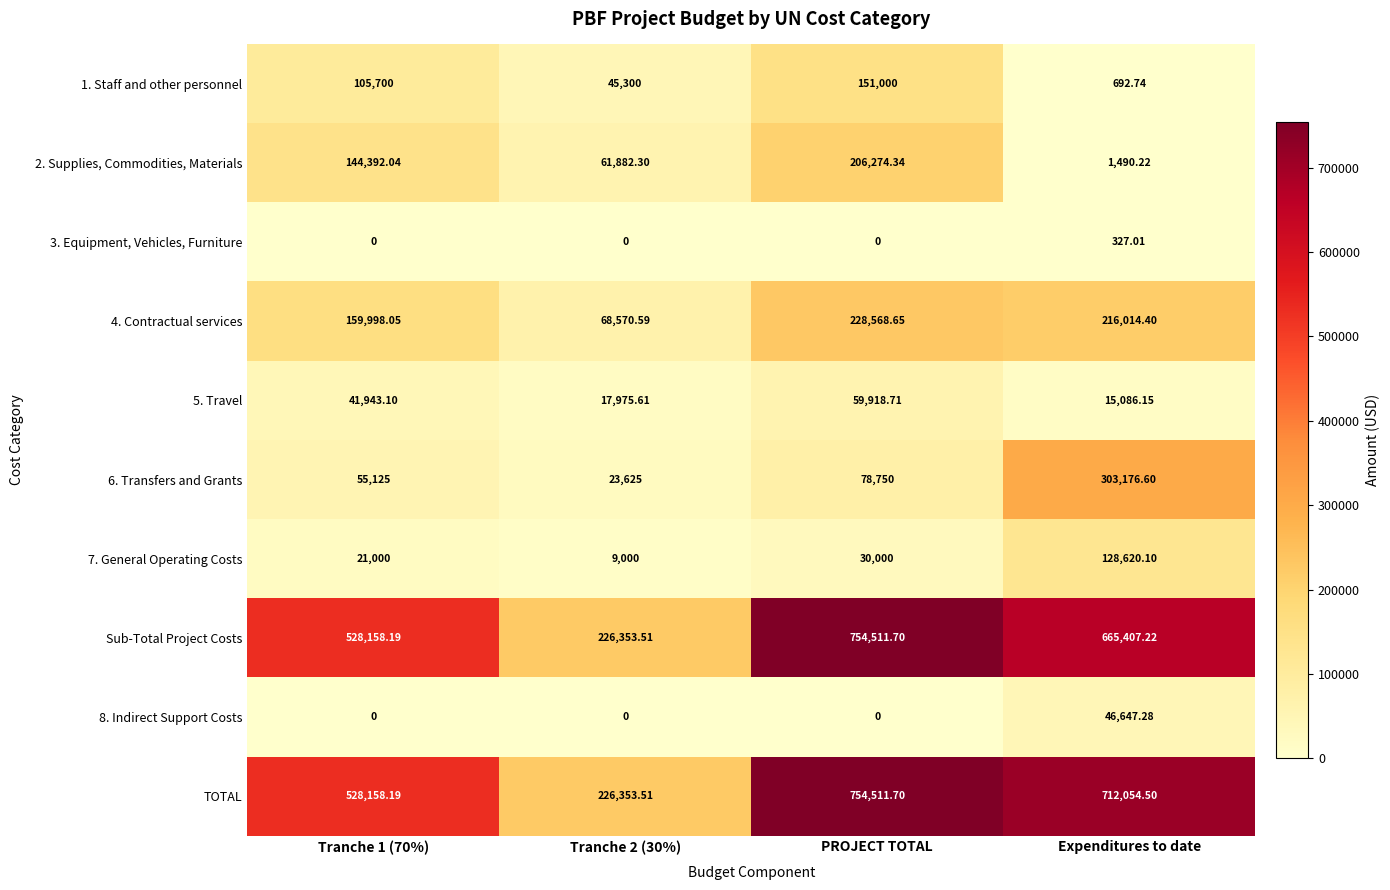

Which category has the highest value in the 6. Transfers and Grants series?

Expenditures to date